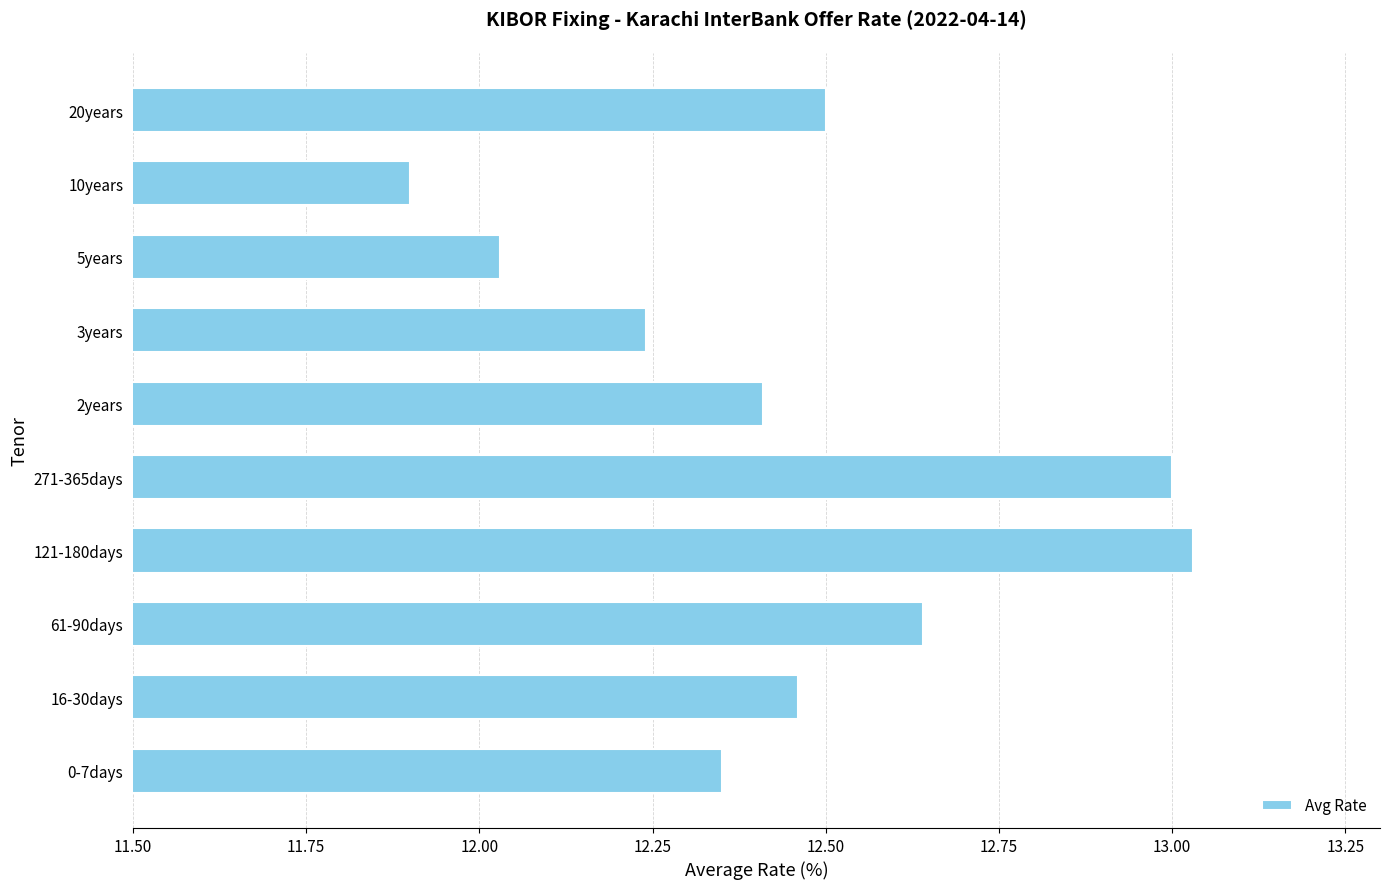

What is the difference between the values at 61-90days and 0-7days?

0.3